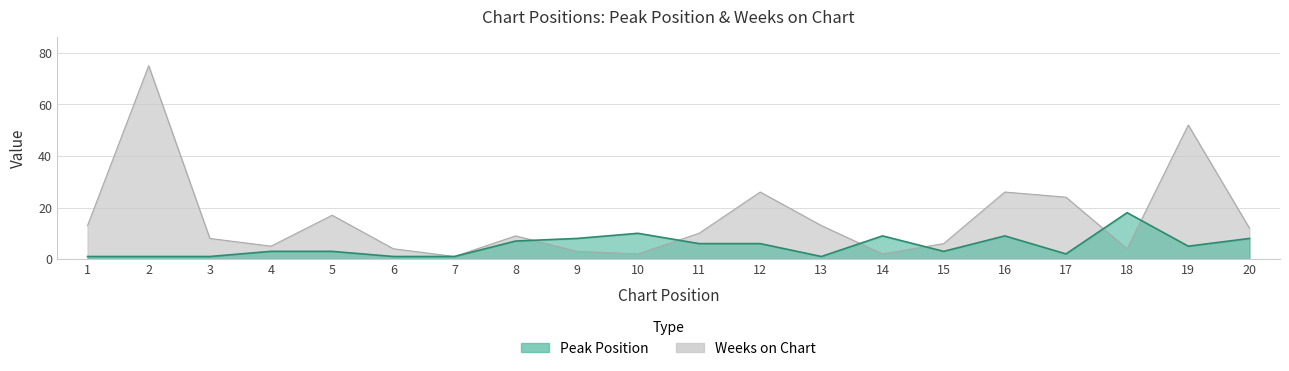

Which category has the highest value in the Peak Position series?

18